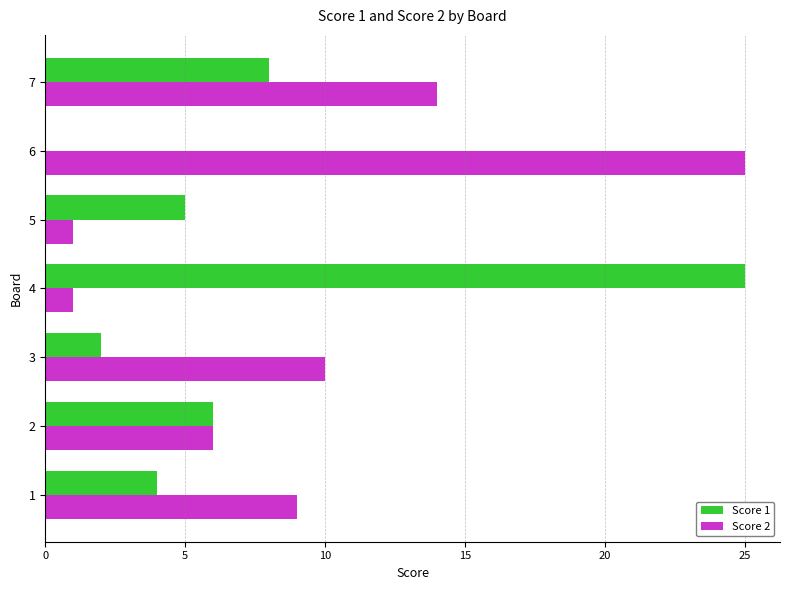

What is the maximum value shown in the chart?

25